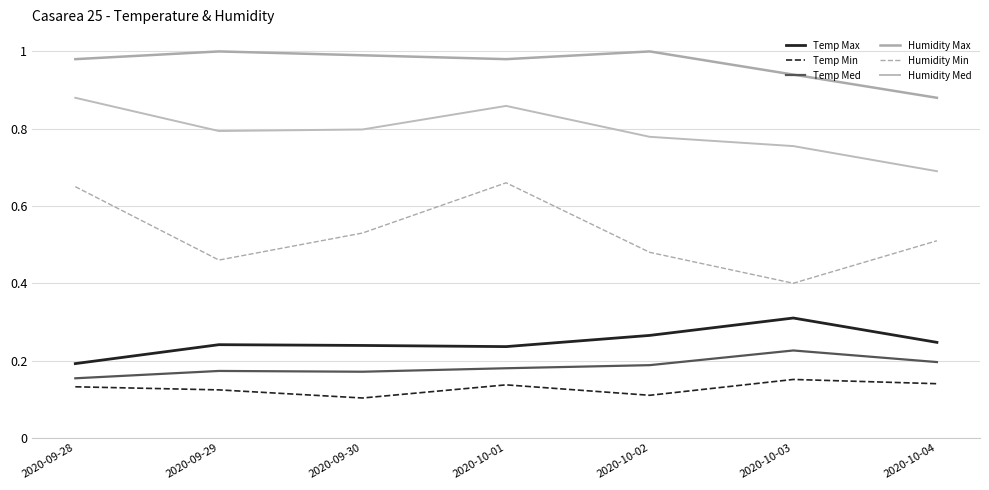

What is the difference between the maximum and minimum values in the Humidity Min series?

0.3